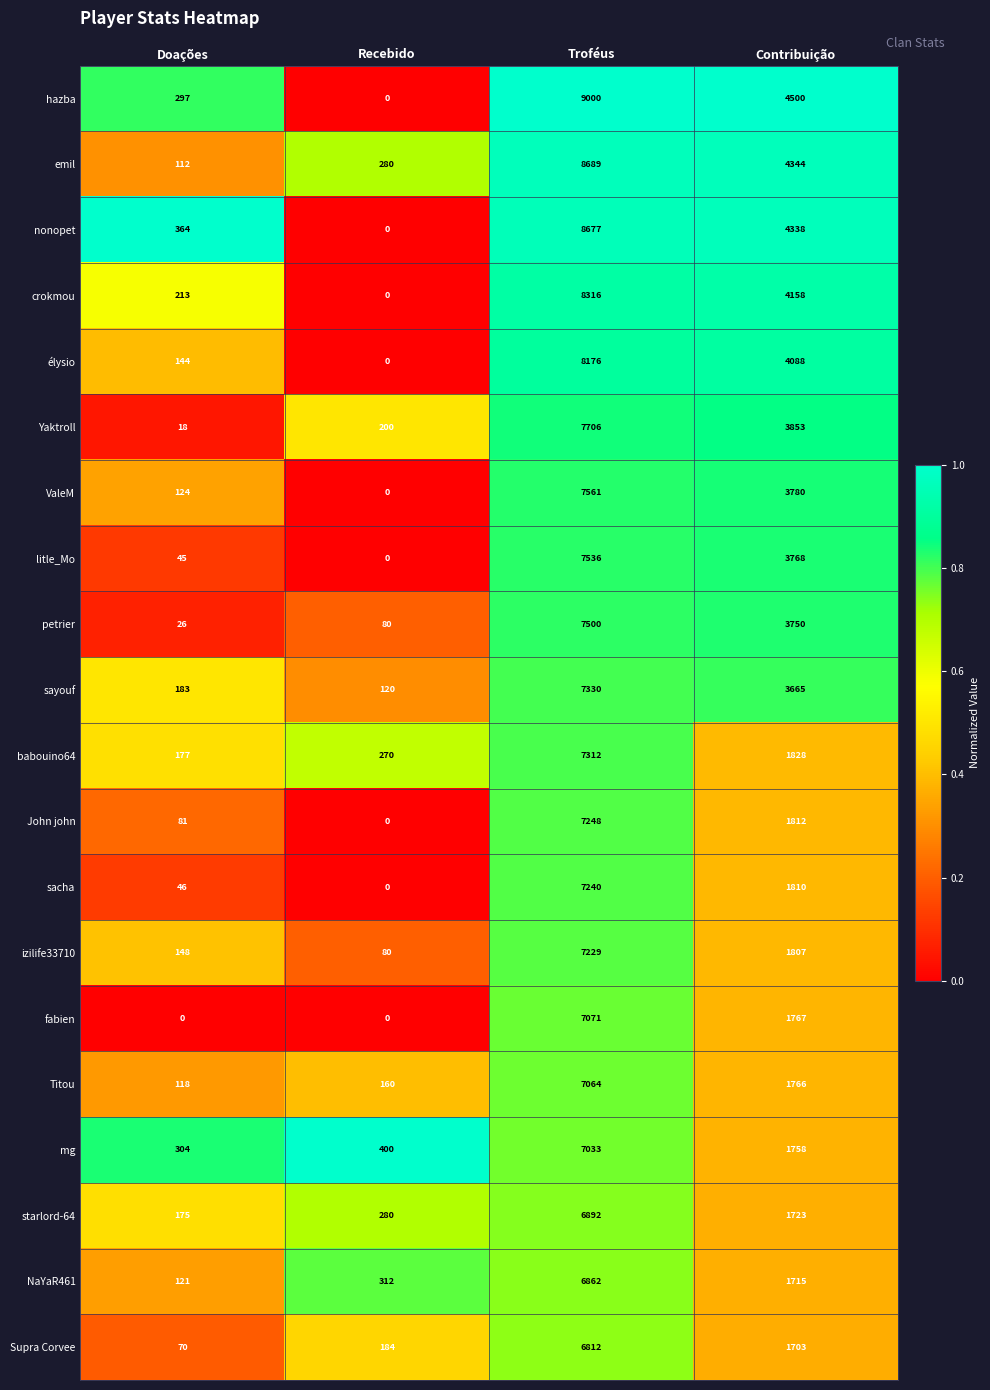

Which series changed the most between Troféus and Contribuição?

babouino64